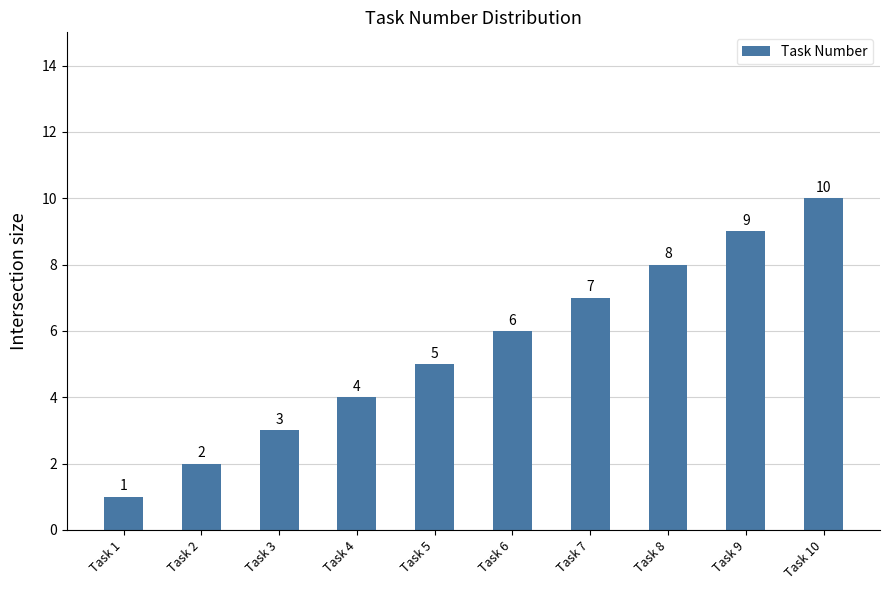

The chart shows a value of 3 at Task 2. True or false?

False